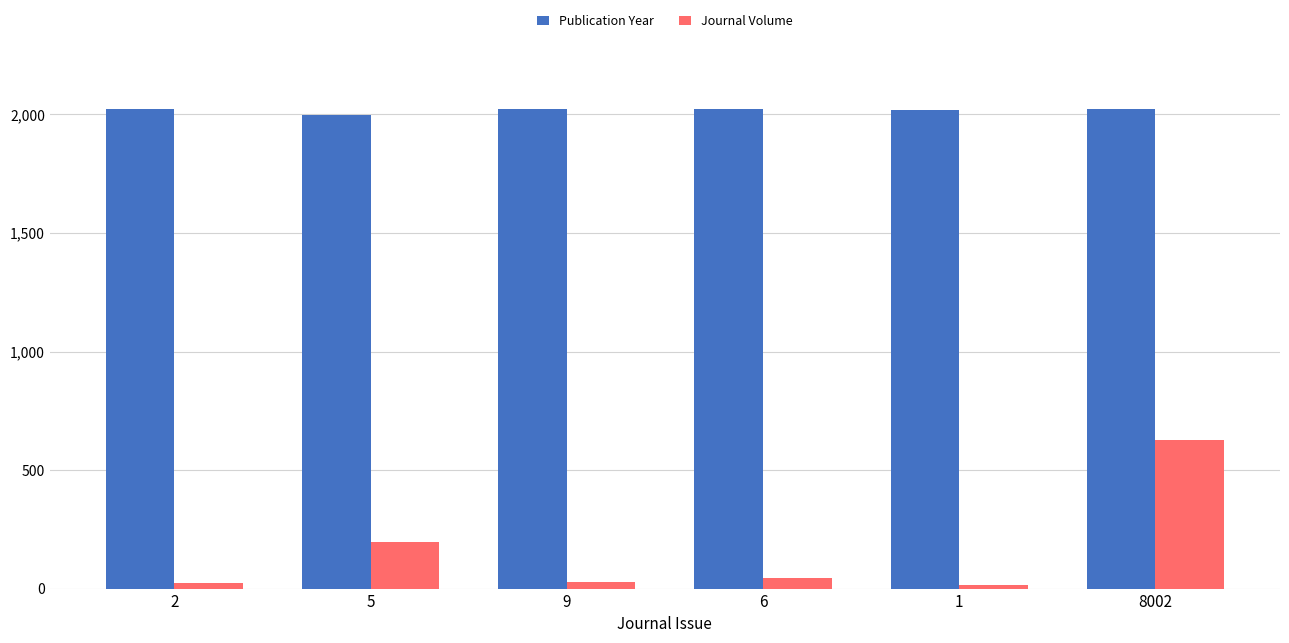

Rank the series by their average value, from highest to lowest.

Publication Year, Journal Volume